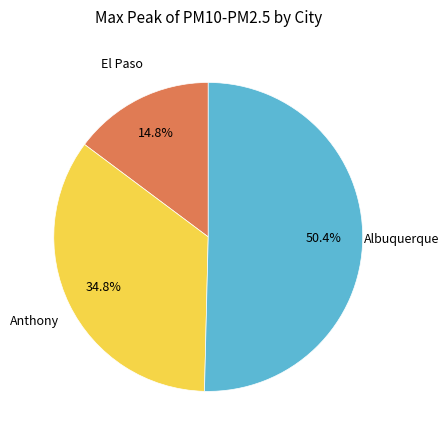

To the nearest percent, what is the difference between the largest and smallest slice percentages?

36%